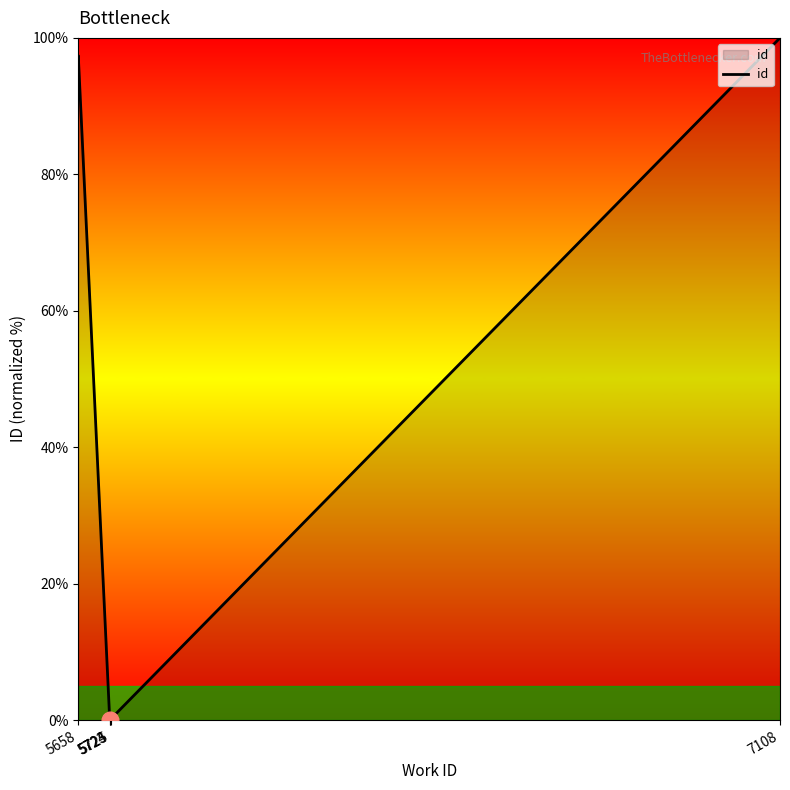

What is the change in value from 5658 to 5723?

-92.0